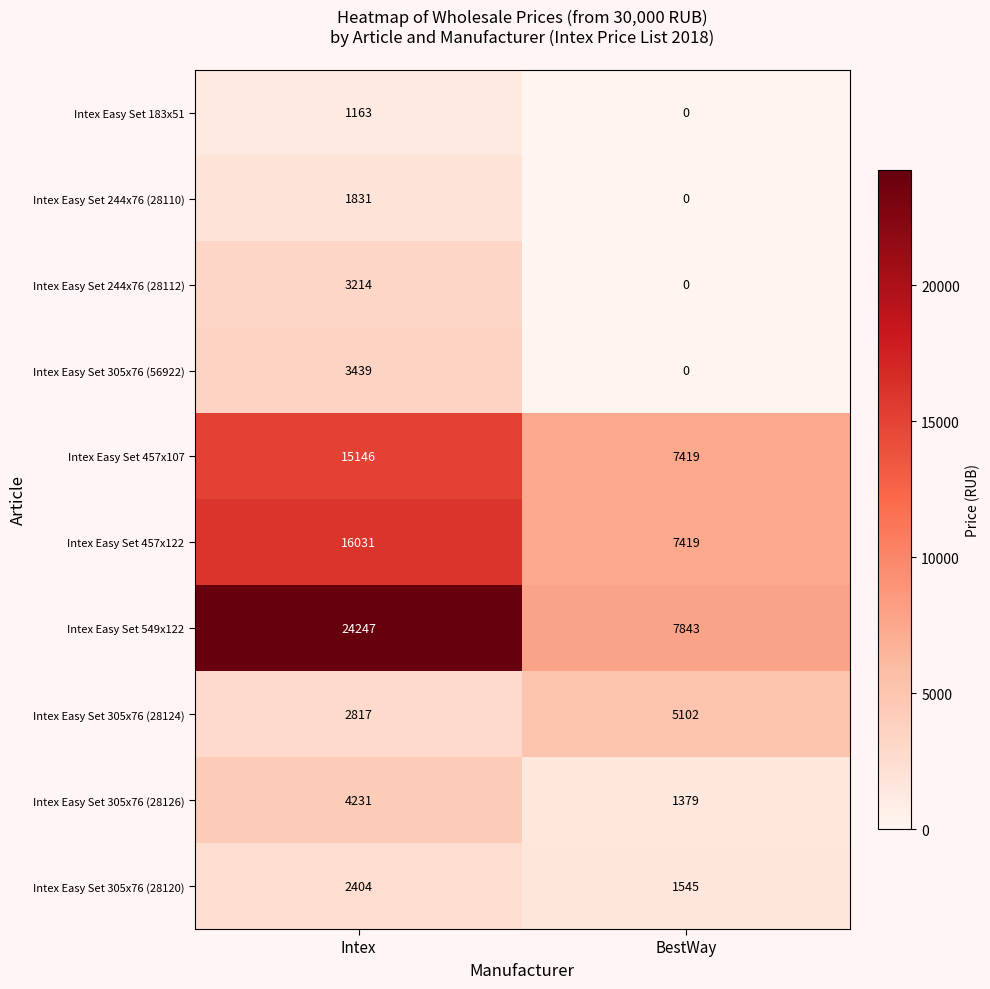

Rank the series at Intex from lowest to highest value.

Intex Easy Set 183x51, Intex Easy Set 244x76 (28110), Intex Easy Set 305x76 (28120), Intex Easy Set 305x76 (28124), Intex Easy Set 244x76 (28112), Intex Easy Set 305x76 (56922), Intex Easy Set 305x76 (28126), Intex Easy Set 457x107, Intex Easy Set 457x122, Intex Easy Set 549x122